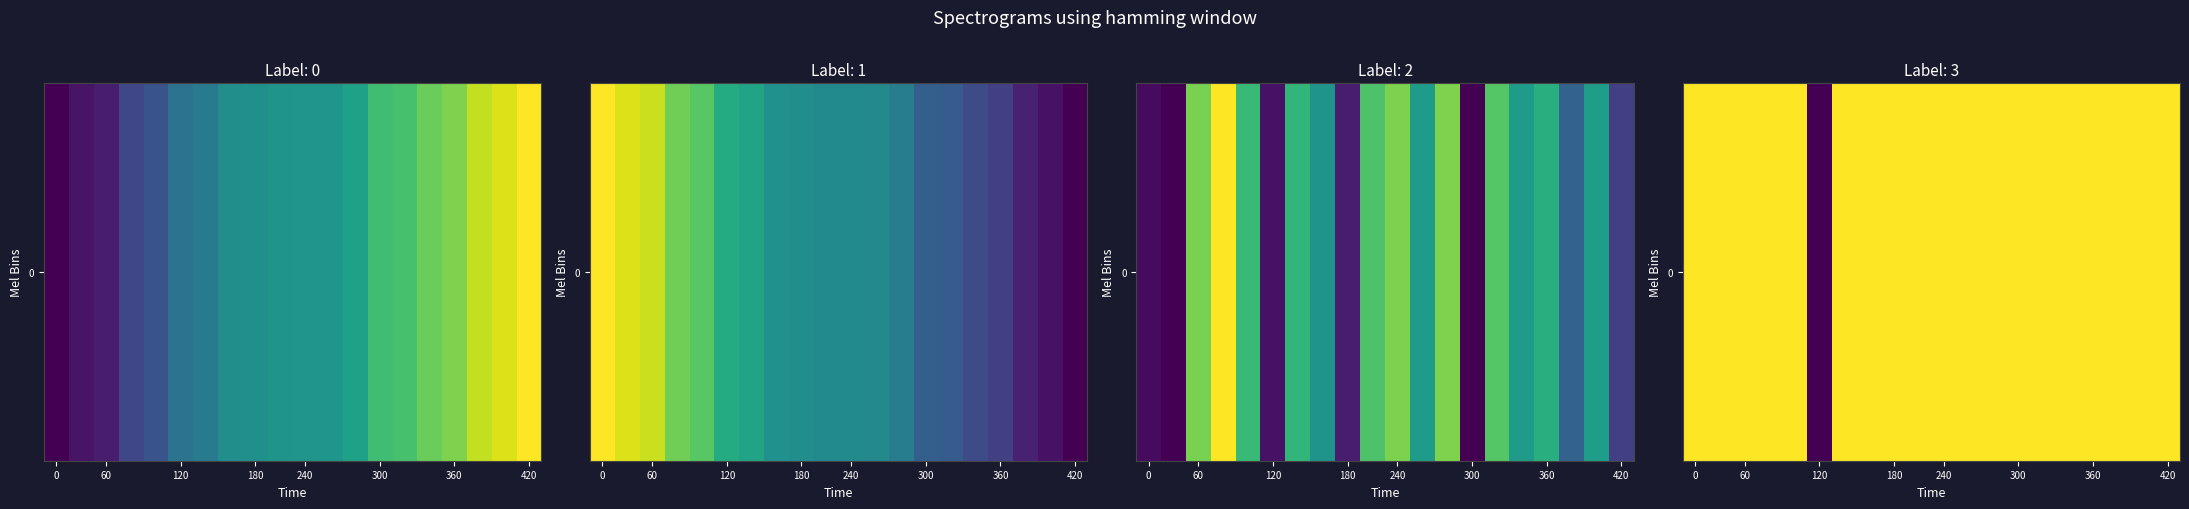

What is the approximate value at 120?

4